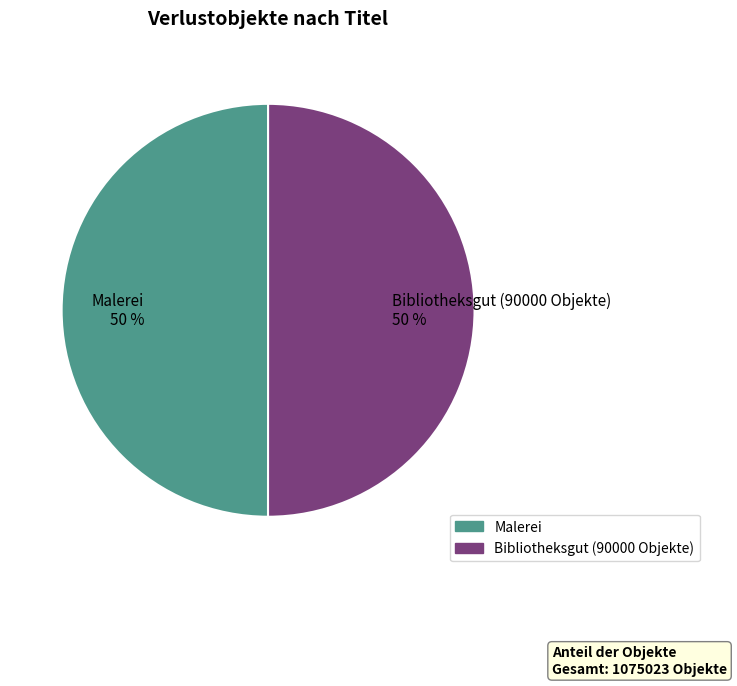

The Malerei 50 % slice represents 50% of the pie. True or false?

True